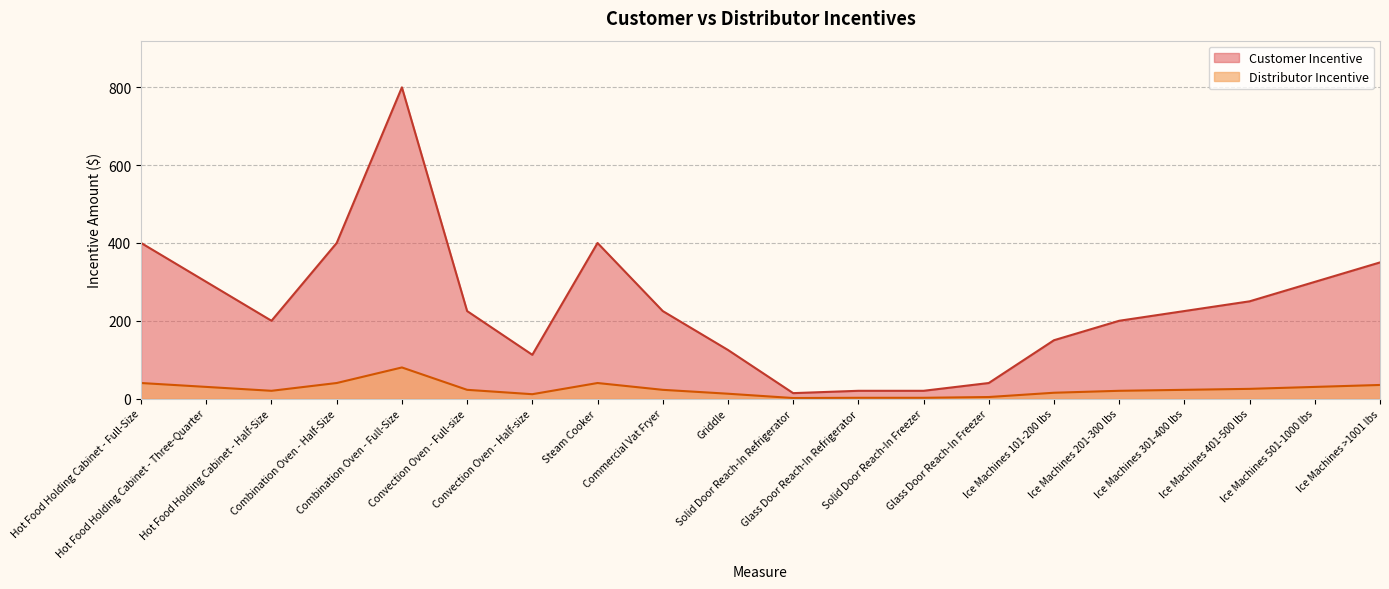

What are all the series names shown in the legend?

Customer Incentive, Distributor Incentive